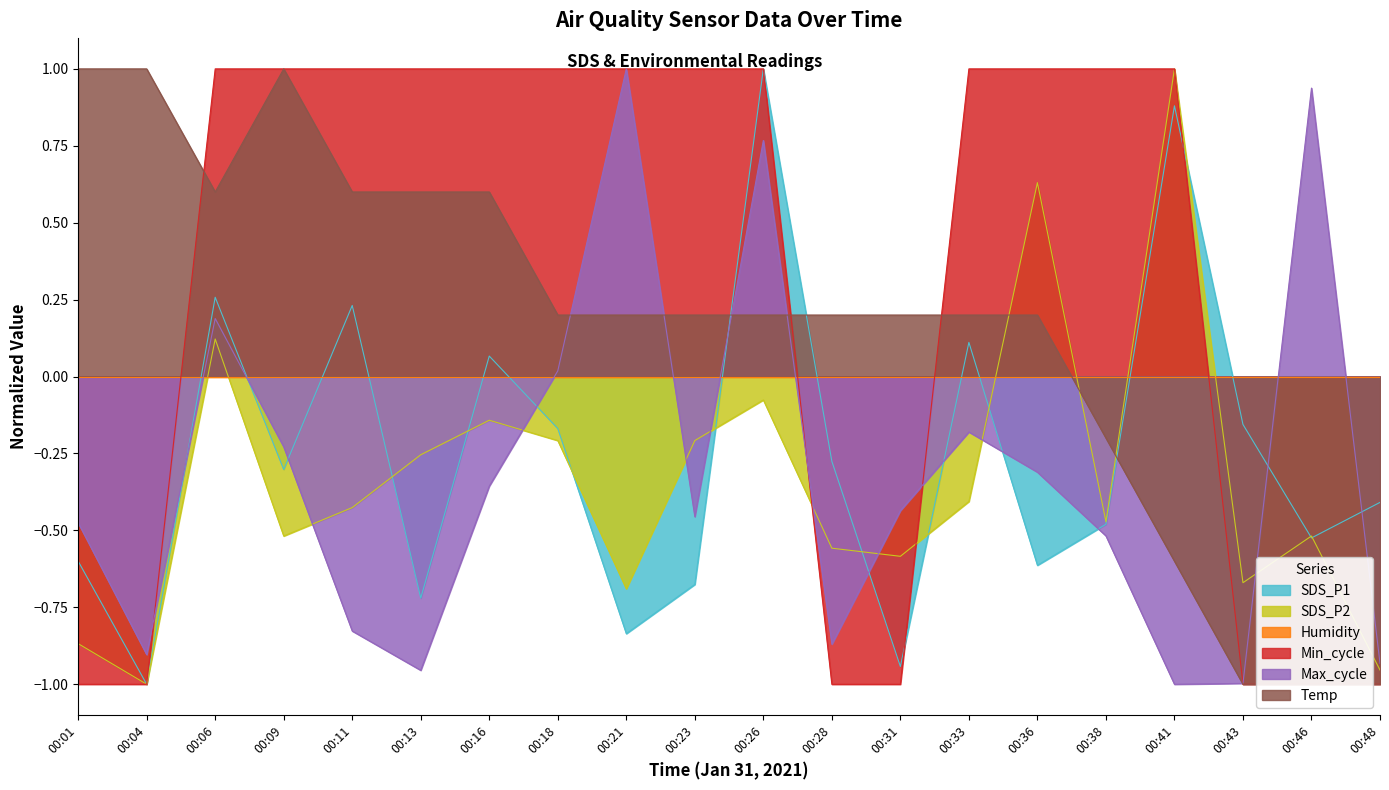

What is the maximum value shown in the chart?

1.0